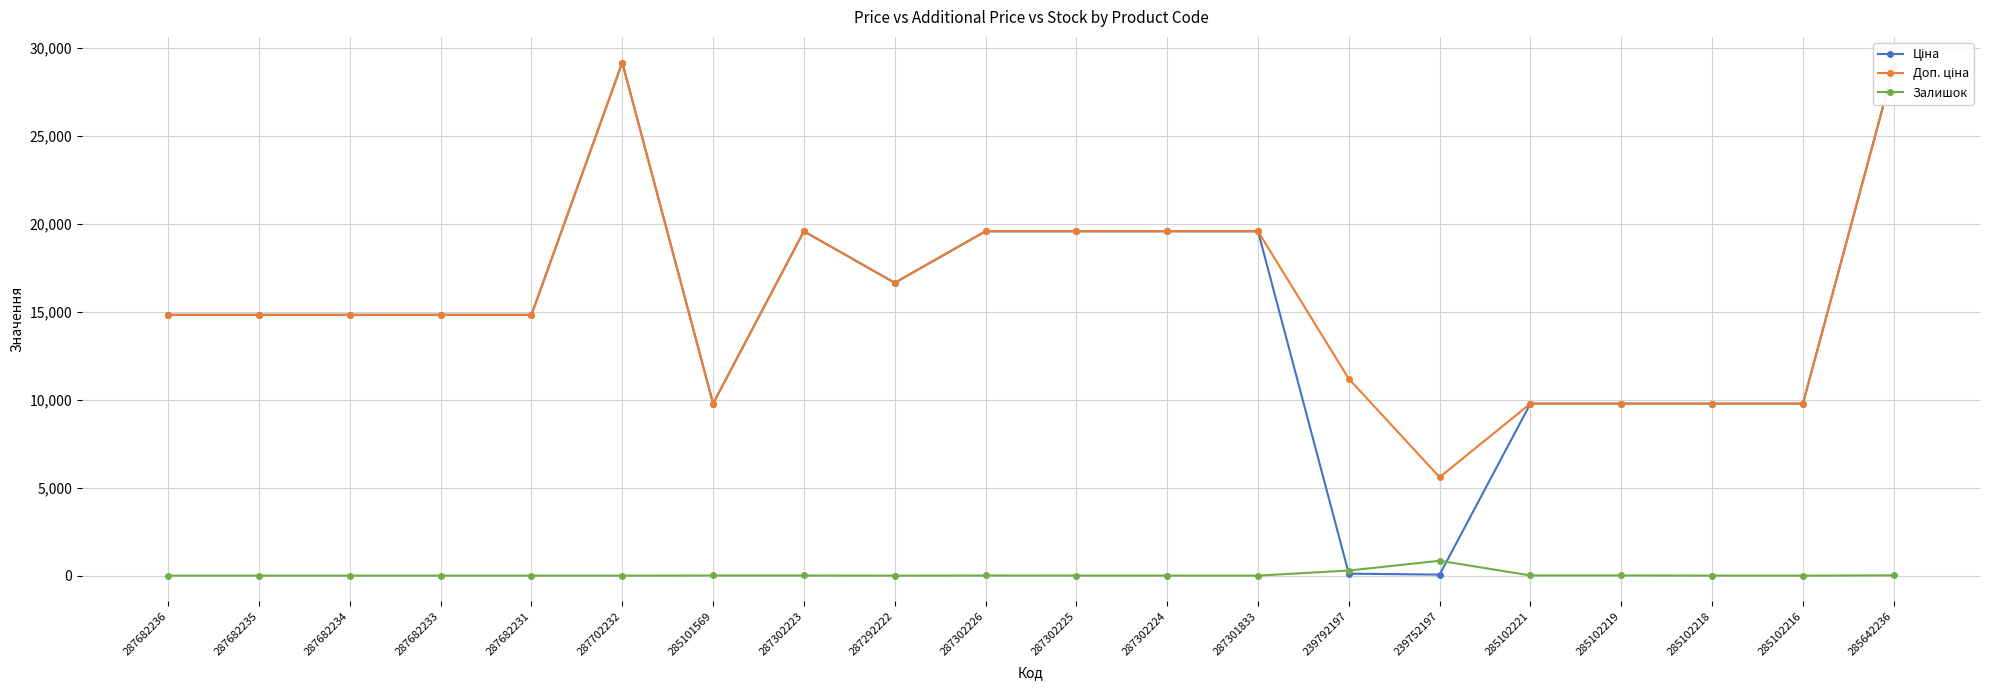

What is the label of the 20th point from the right?

287682236